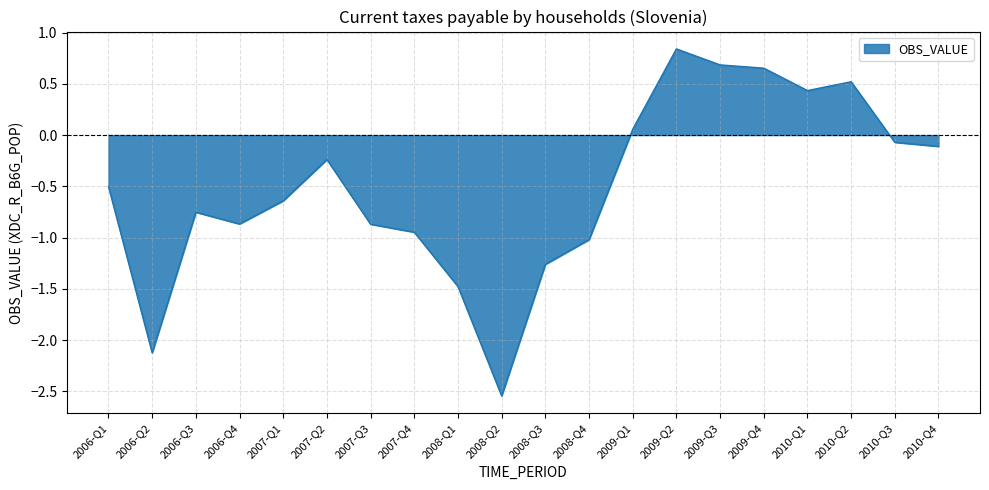

Which category has the highest value across all series?

2009-Q2